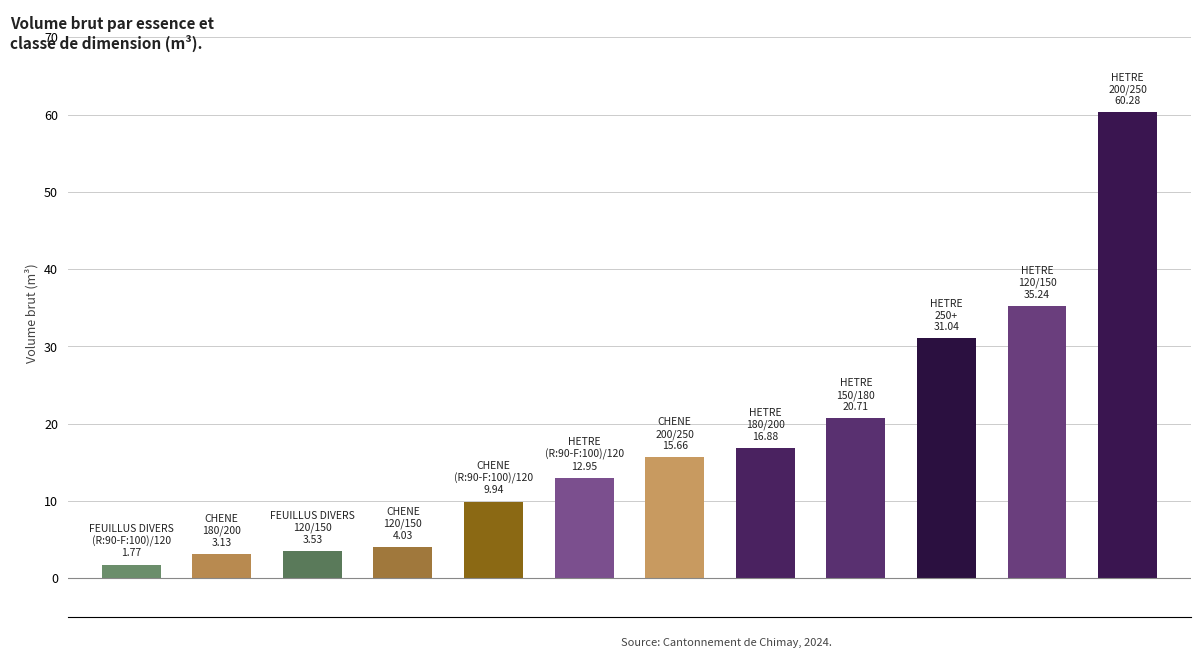

What is the value of the 7th bar from the left?

15.7